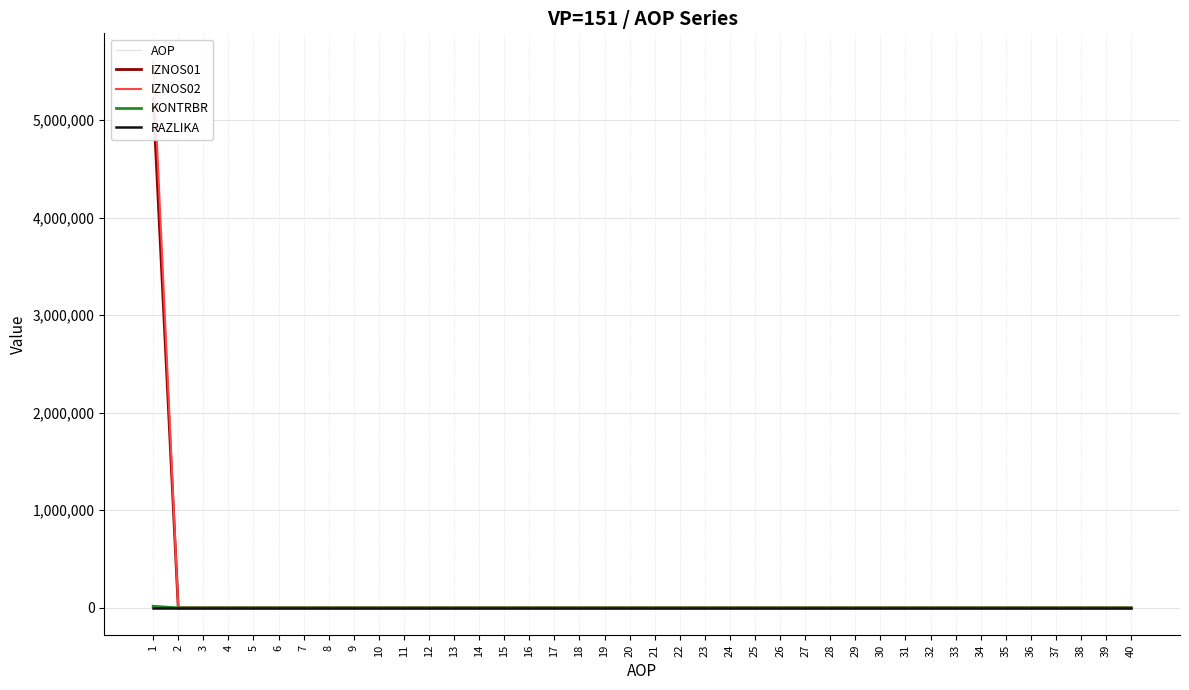

What is the difference between the maximum and minimum values in the KONTRBR series?

16436.7